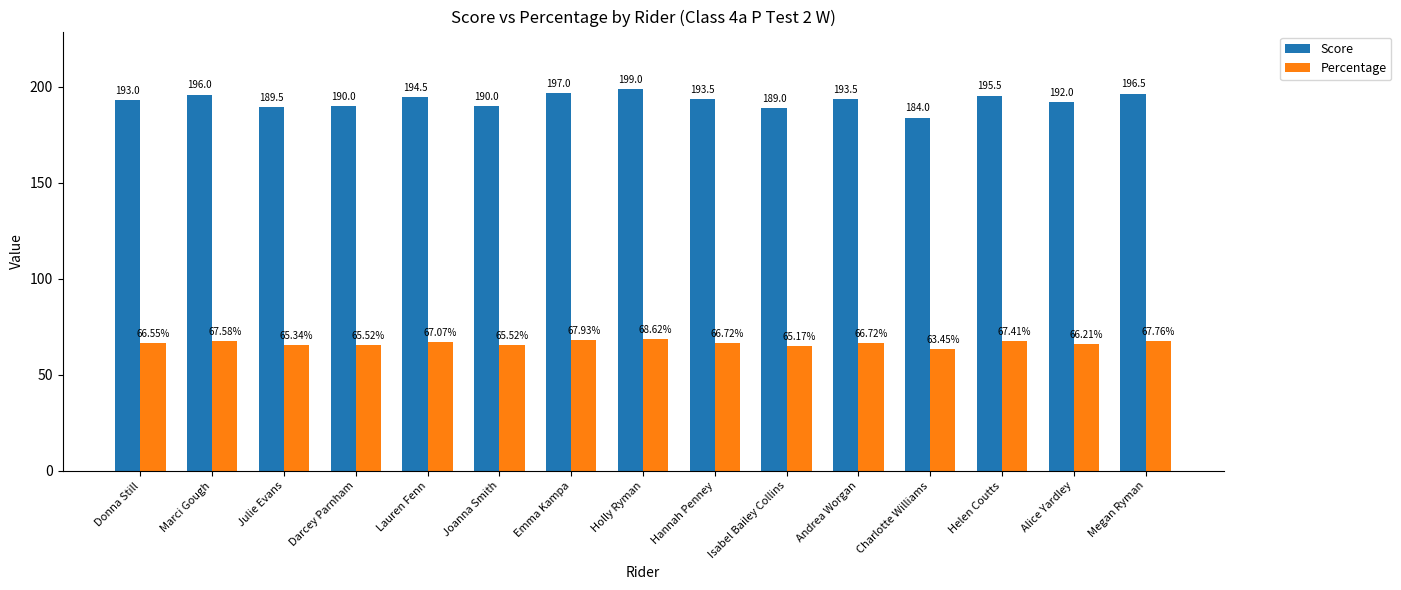

At which category is the sum across all series the highest?

Holly Ryman